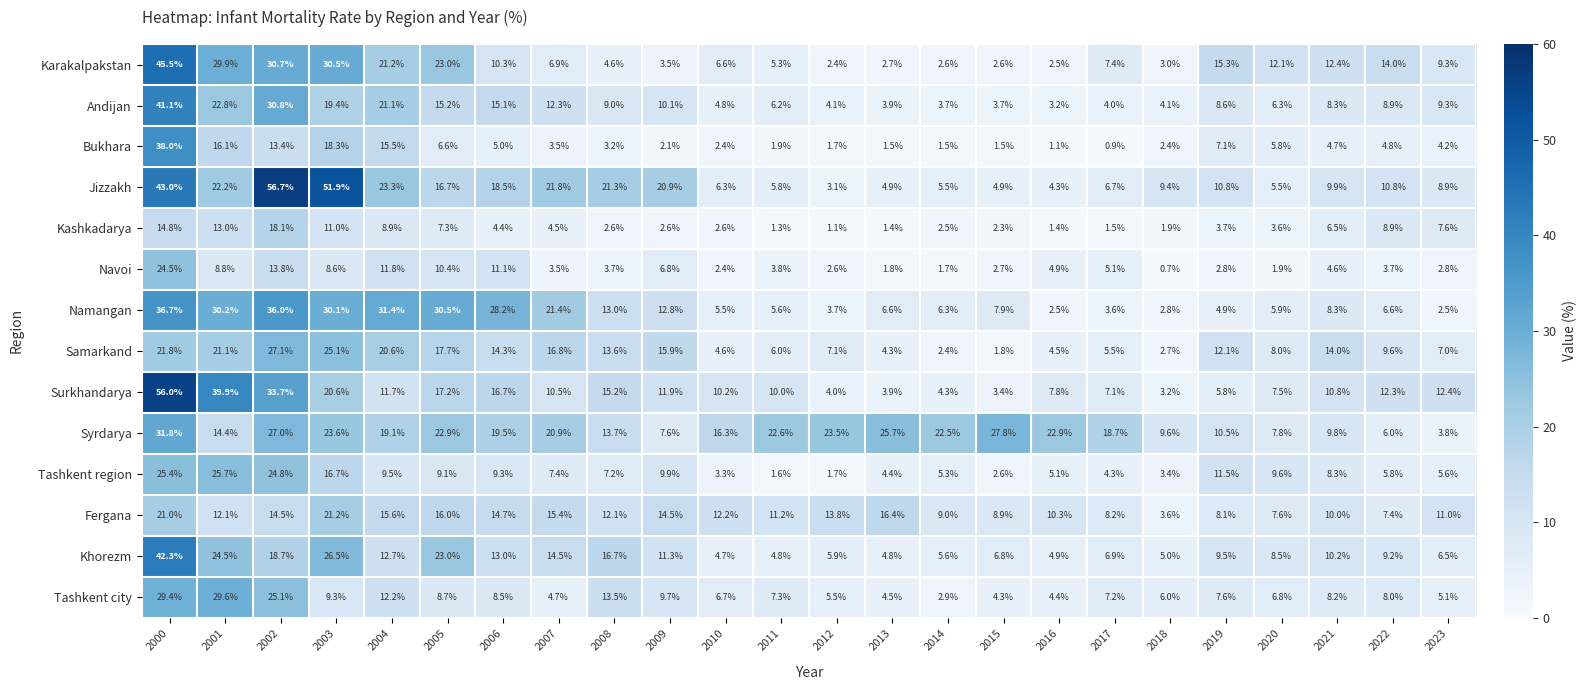

True or false: Jizzakh has a value of 5.5 at 2014.

True